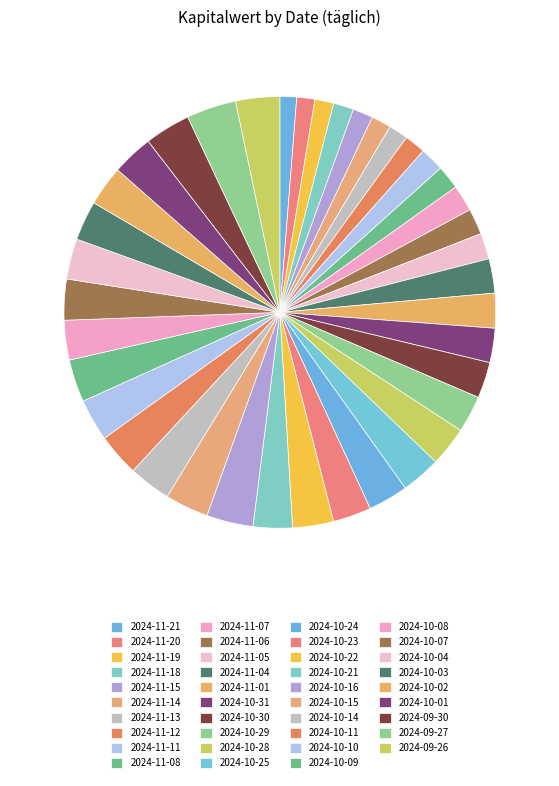

To the nearest percent, what percentage of the pie is 2024-11-21?

1%